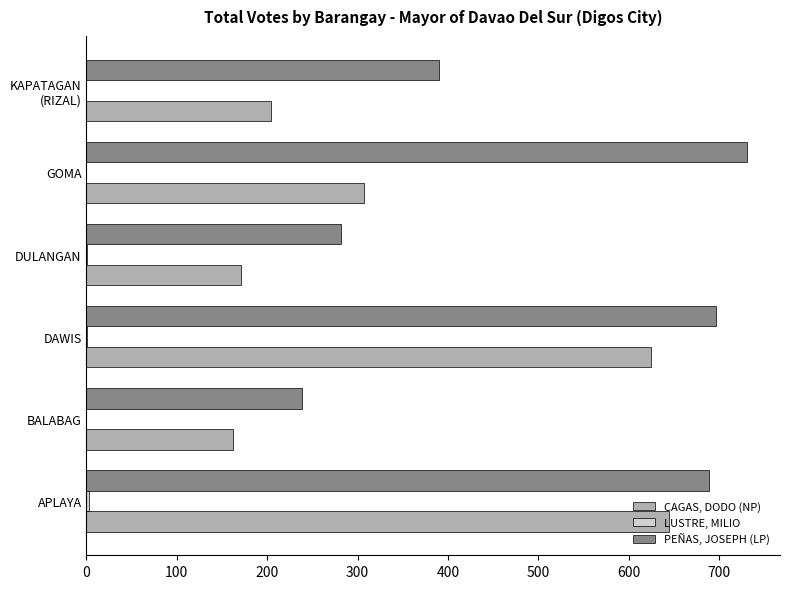

What is the total value across all series at GOMA?

1038